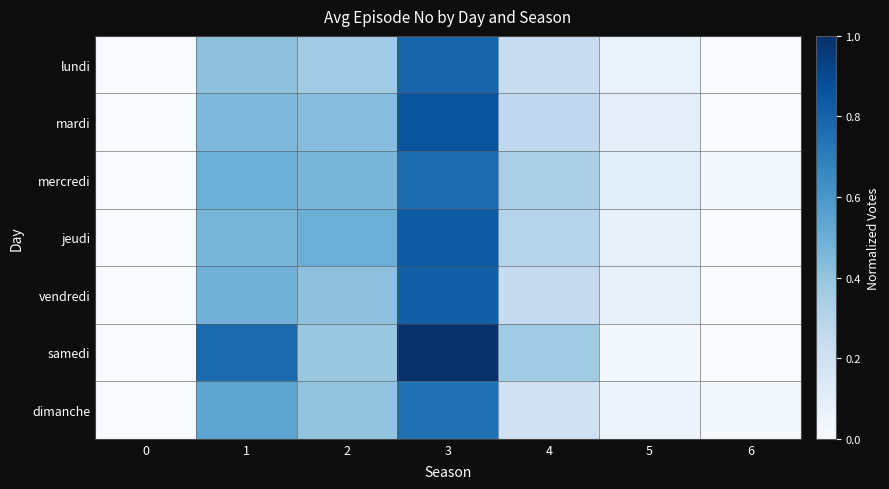

Which has a higher value, 5 or 6?

5